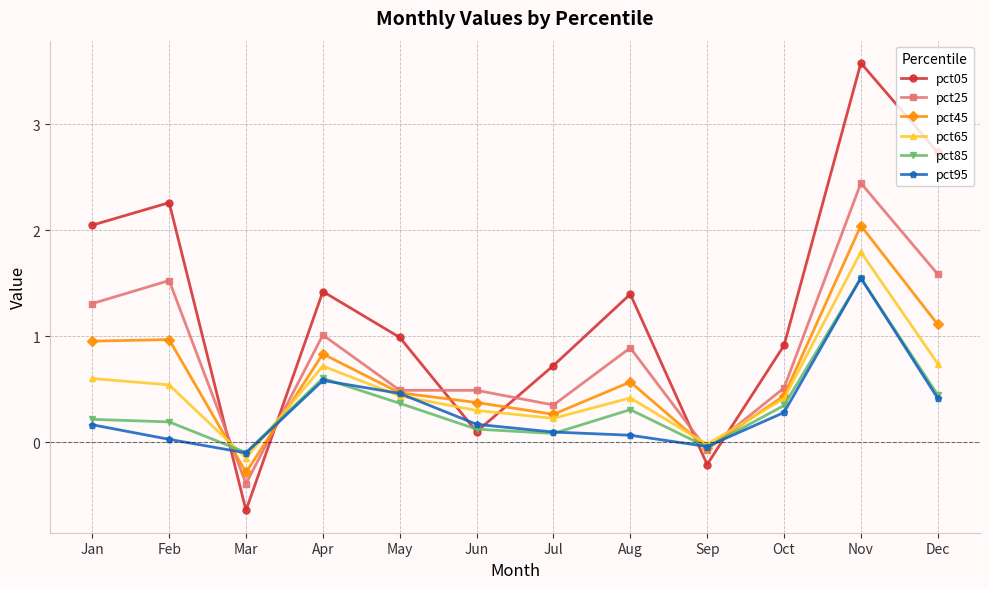

Where do pct45 and pct85 first cross each other?

Feb and Mar